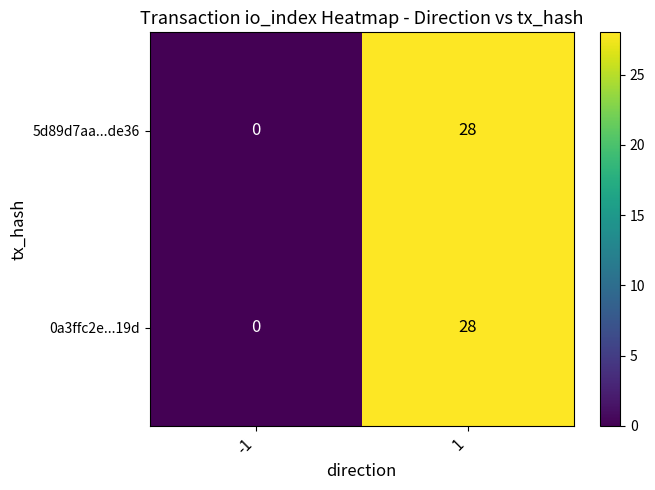

What is the average value of the 5d89d7aa...de36 series?

14